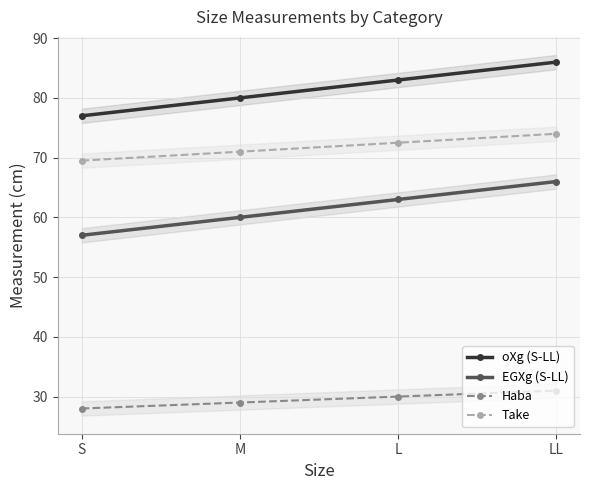

What is the sum of the Take values at M and LL?

145.0